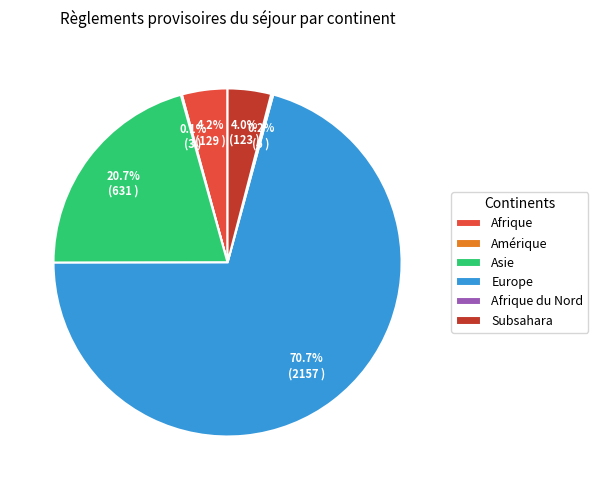

Is there a majority slice in this chart?

Yes